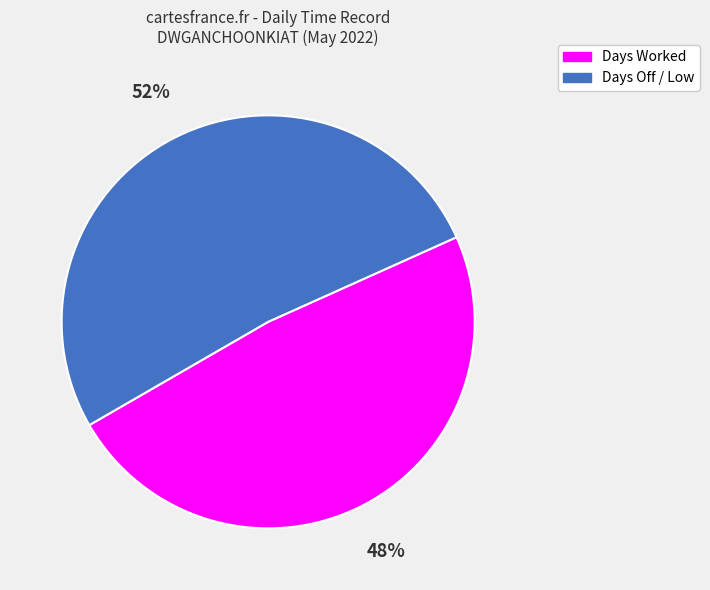

True or false: Days Worked accounts for 63% of the total.

False